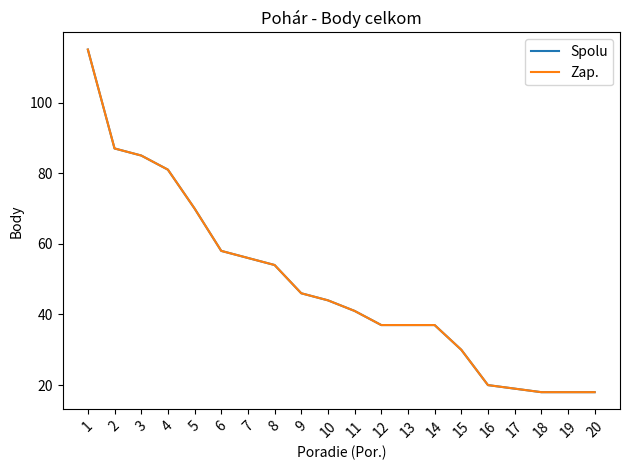

Is the value of Spolu at 4 greater than the value of Zap. at 17?

Yes